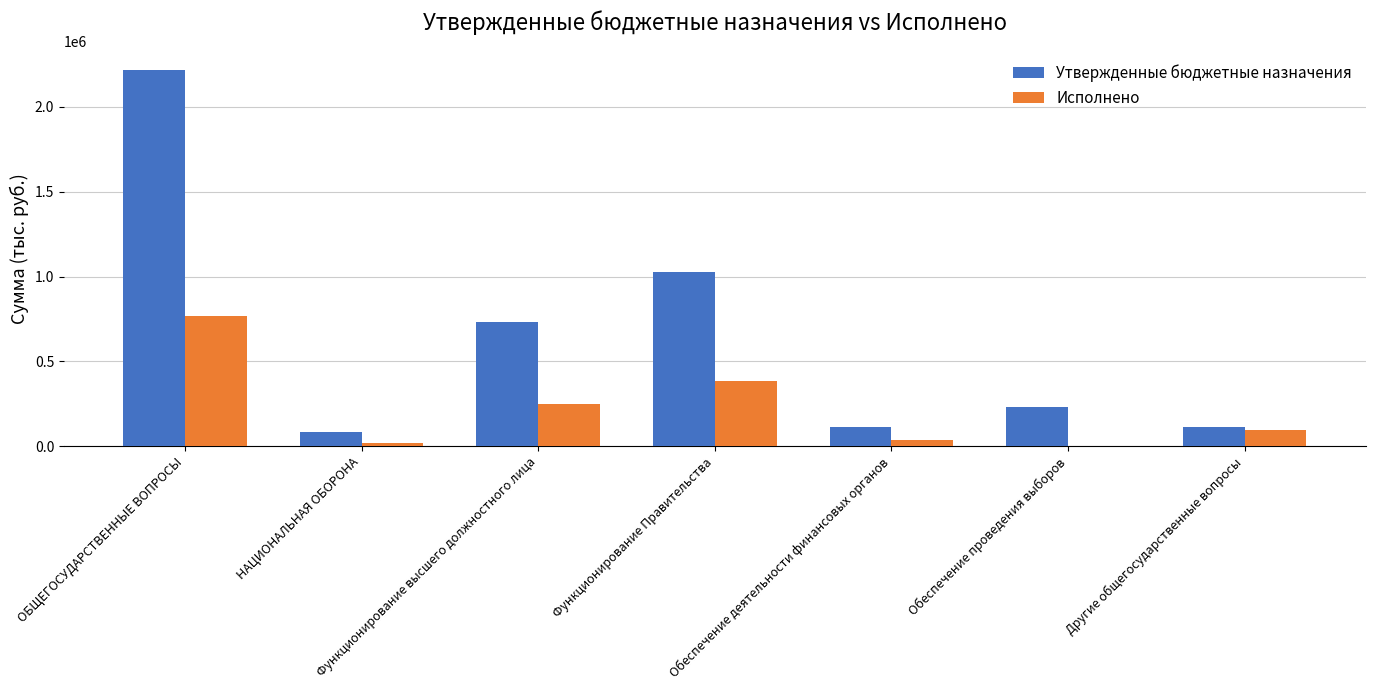

True or false: Исполнено has a value of 384677.7 at Функционирование Правительства.

True